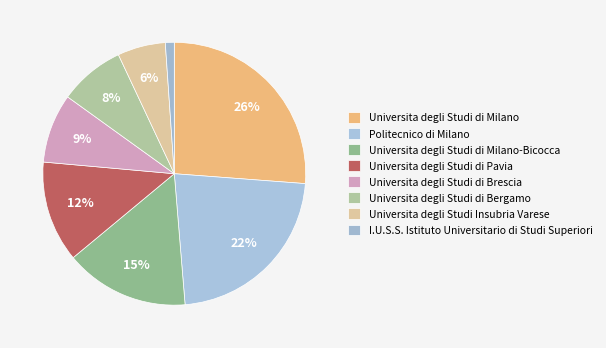

Count the number of slices in the pie.

8